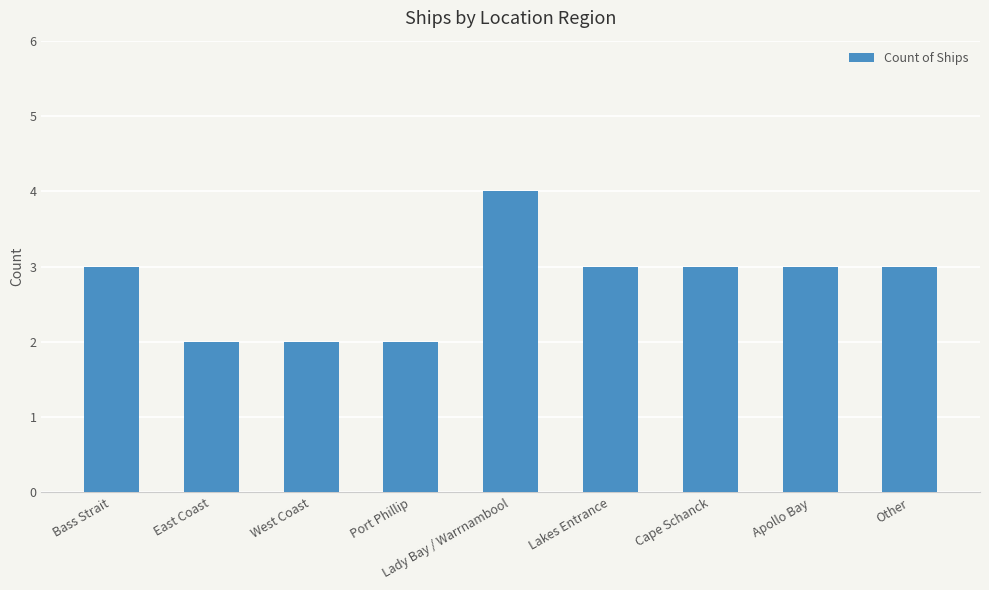

What is the label of the 8th bar from the left?

Apollo Bay